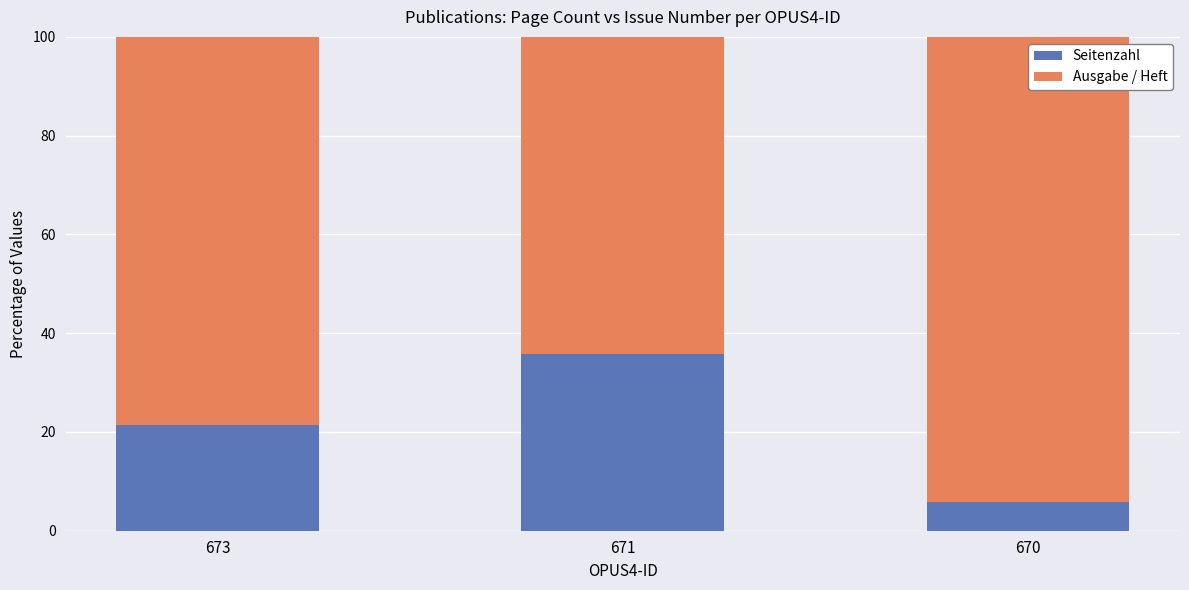

What is the total value across all series at 671?

100.0